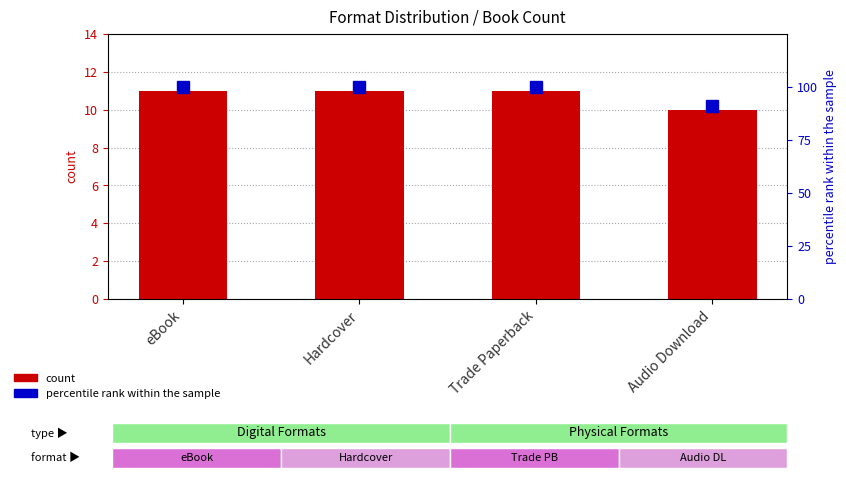

What is the label of the 4th bar from the left?

Audio Download